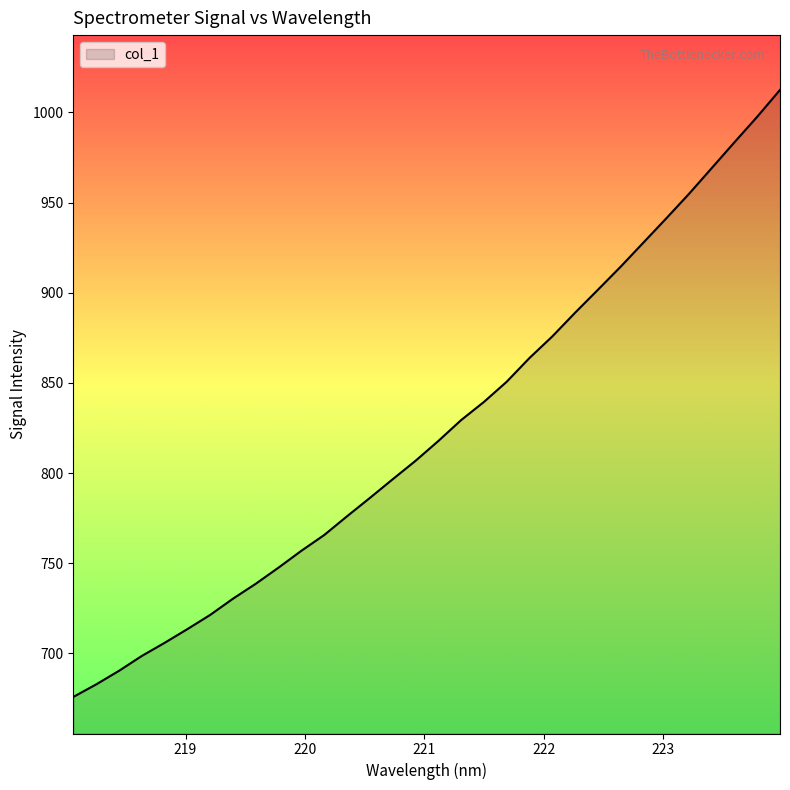

What is the minimum value shown in the chart?

675.9